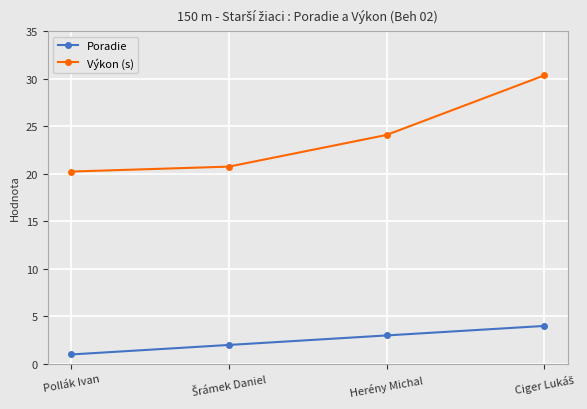

Is the value of Výkon (s) at Herény Michal greater than the value of Poradie at Herény Michal?

Yes